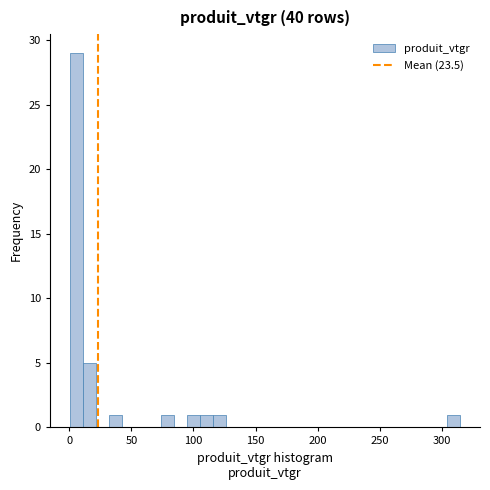

Around what value on the x-axis is the tallest bar? Give the approximate position of its centre, as read against the axis.

5